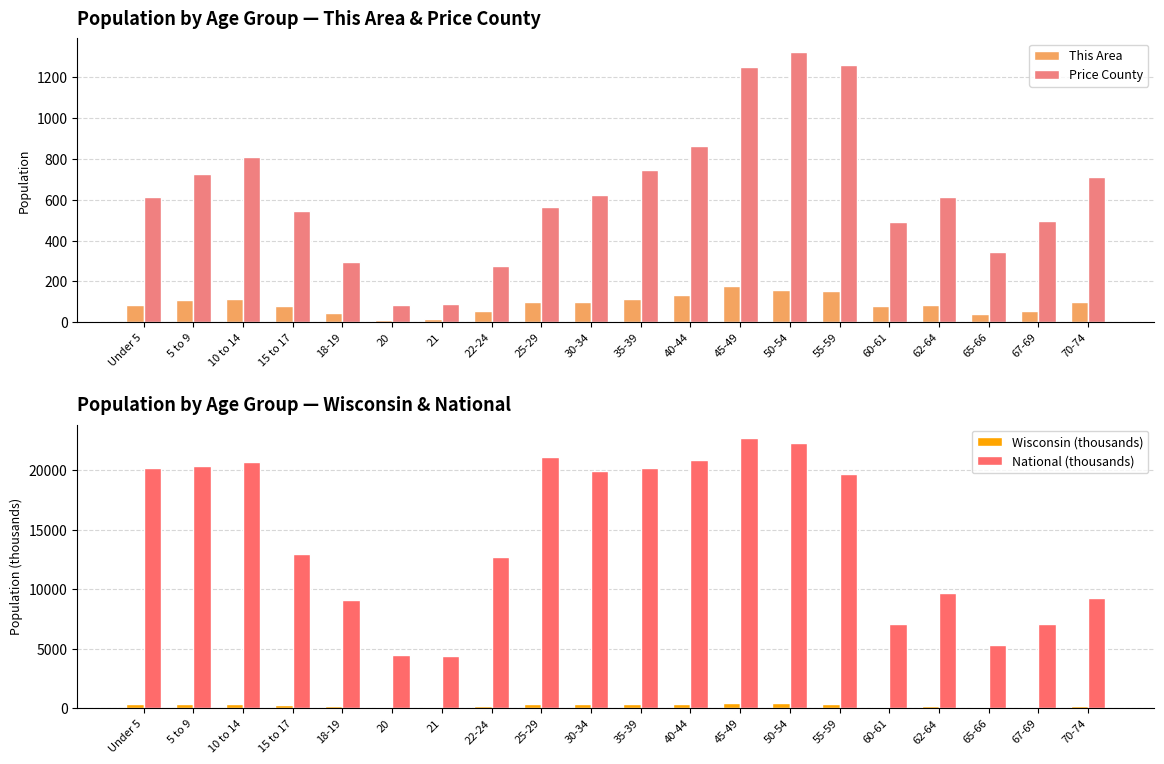

Reading left to right, extract all data points from this chart.

This Area: Under 5=85.0	5 to 9=109.0	10 to 14=115.0	15 to 17=80.0	18-19=47.0	20=9.0	21=17.0	22-24=54.0	25-29=97.0	30-34=97.0	35-39=116.0	40-44=135.0	45-49=178.0	50-54=160.0	55-59=153.0	60-61=81.0	62-64=84.0	65-66=38.0	67-69=53.0	70-74=100.0
Price County: Under 5=616.0	5 to 9=728.0	10 to 14=811.0	15 to 17=544.0	18-19=295.0	20=85.0	21=91.0	22-24=277.0	25-29=567.0	30-34=624.0	35-39=748.0	40-44=866.0	45-49=1250.0	50-54=1325.0	55-59=1261.0	60-61=490.0	62-64=613.0	65-66=344.0	67-69=494.0	70-74=711.0
Wisconsin (thousands): Under 5=358.4	5 to 9=368.6	10 to 14=375.9	15 to 17=236.5	18-19=162.7	20=80.8	21=78.2	22-24=227.6	25-29=372.3	30-34=349.3	35-39=345.3	40-44=380.3	45-49=437.6	50-54=436.1	55-59=386.0	60-61=135.4	62-64=178.4	65-66=96.3	67-69=130.7	70-74=173.5
National (thousands): Under 5=20201.4	5 to 9=20348.7	10 to 14=20677.2	15 to 17=12954.3	18-19=9086.1	20=4519.1	21=4354.3	22-24=12712.6	25-29=21101.8	30-34=19962.1	35-39=20179.6	40-44=20891.0	45-49=22708.6	50-54=22298.1	55-59=19664.8	60-61=7113.7	62-64=9704.2	65-66=5319.9	67-69=7115.4	70-74=9278.2